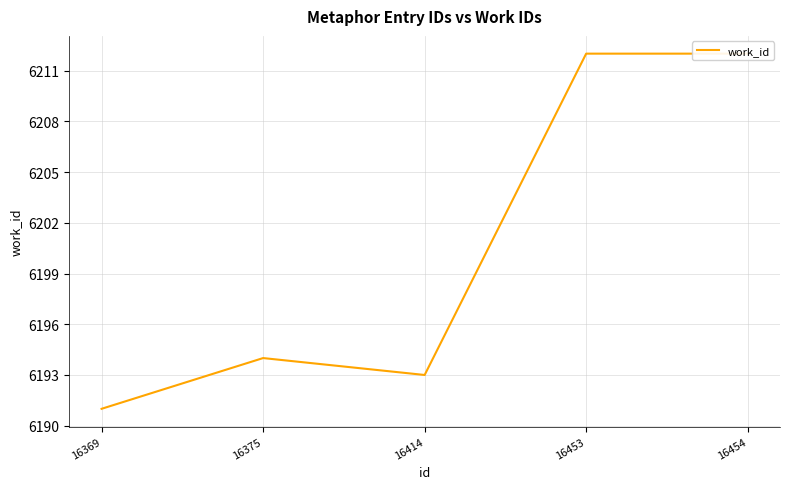

The chart shows a value of 6194 at 16375. True or false?

True